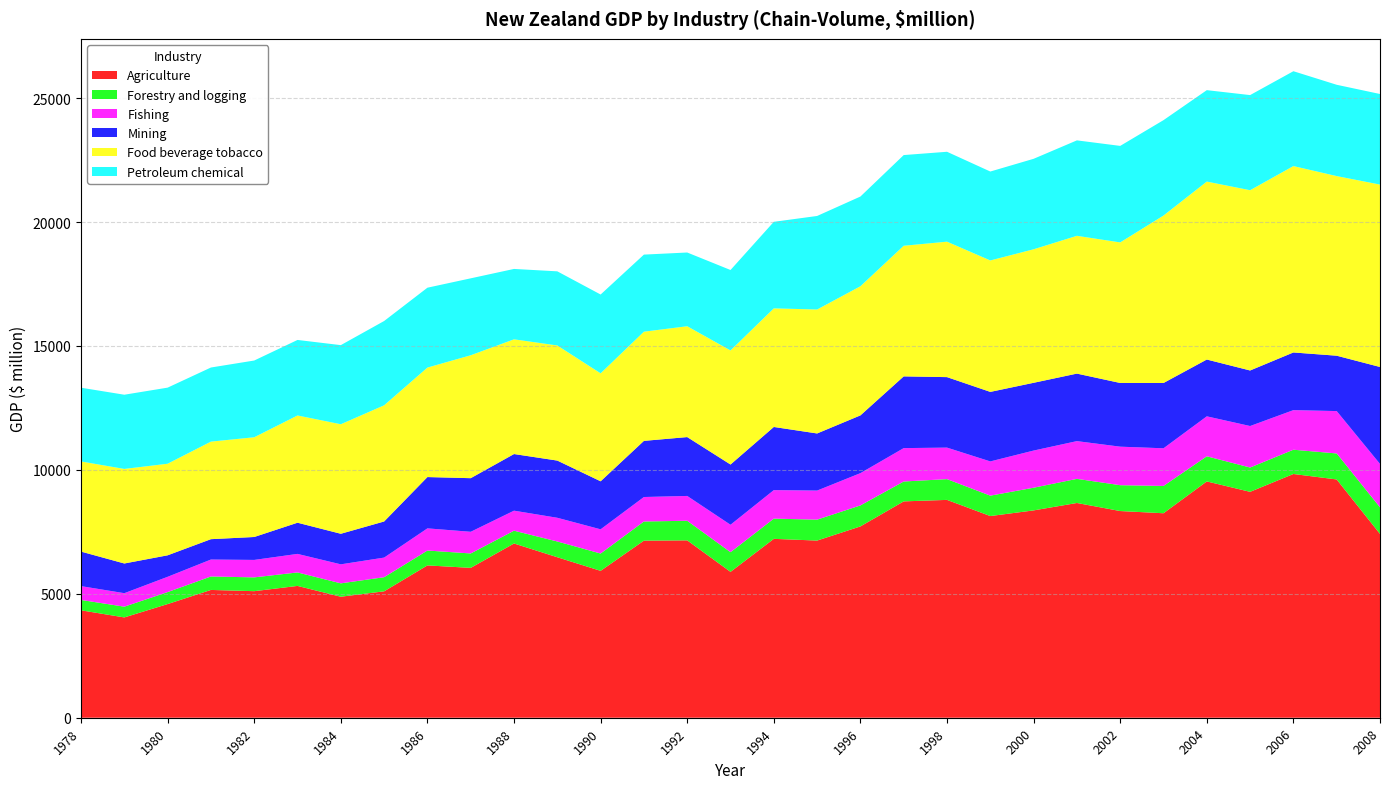

Reading right to left, extract all data points from this chart.

Agriculture: 7416	9613	9834	9114	9534	8250	8339	8664	8365	8137	8789	8729	7719	7148	7217	5885	7156	7145	5926	6475	7030	6046	6146	5100	4882	5318	5106	5156	4586	4047	4334
Forestry and logging: 1073	1050	979	981	1014	1102	1043	974	915	823	838	802	847	844	816	794	791	773	699	636	516	582	600	570	540	544	557	543	483	434	418
Fishing: 1751	1709	1597	1674	1612	1519	1554	1522	1499	1381	1271	1347	1302	1173	1150	1107	1001	987	977	956	808	874	894	791	767	748	704	684	617	544	558
Mining: 3911	2234	2327	2241	2292	2634	2570	2724	2734	2805	2844	2894	2330	2304	2548	2430	2375	2265	1937	2308	2285	2163	2070	1457	1233	1258	925	821	867	1198	1393
Food beverage tobacco: 7359	7247	7520	7273	7179	6756	5671	5559	5387	5303	5465	5270	5210	5001	4785	4602	4472	4405	4356	4644	4628	4959	4417	4687	4419	4327	4024	3936	3695	3815	3637
Petroleum chemical: 3655	3684	3827	3838	3689	3849	3894	3851	3650	3588	3627	3659	3620	3774	3492	3246	2975	3110	3180	2991	2840	3104	3223	3401	3192	3047	3096	2990	3070	2994	2975